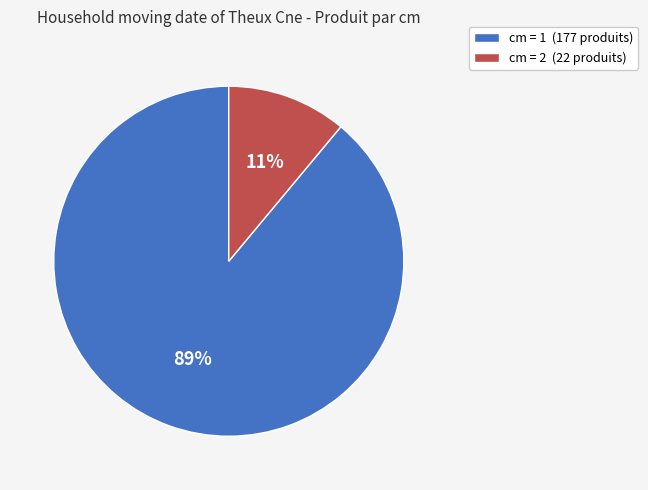

Is there a majority slice in this chart?

Yes